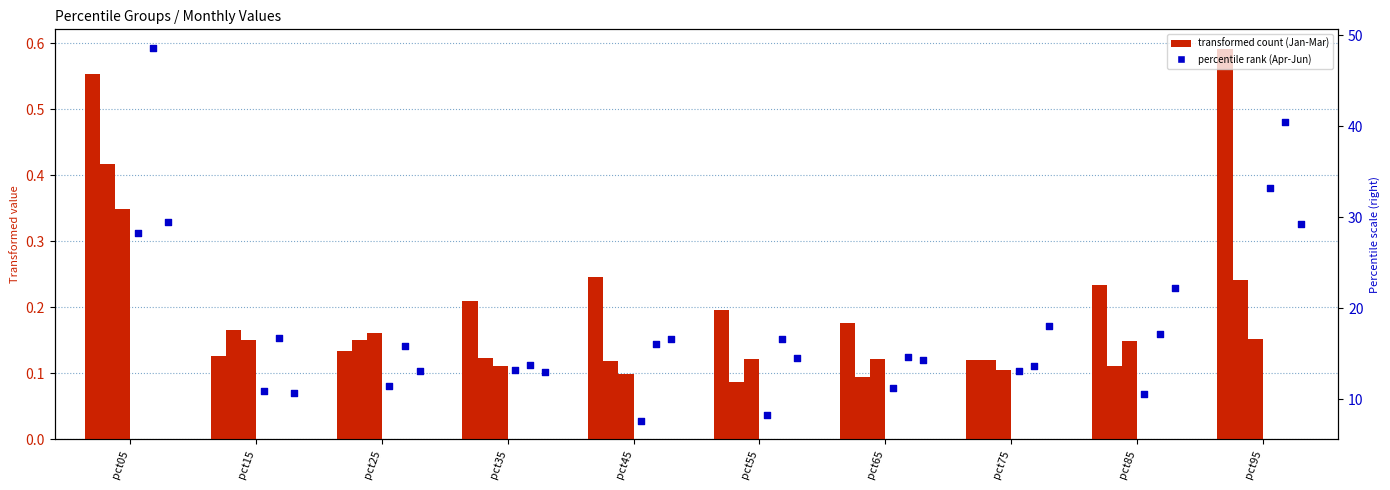

What is the total value across all series at pct05?

107.7